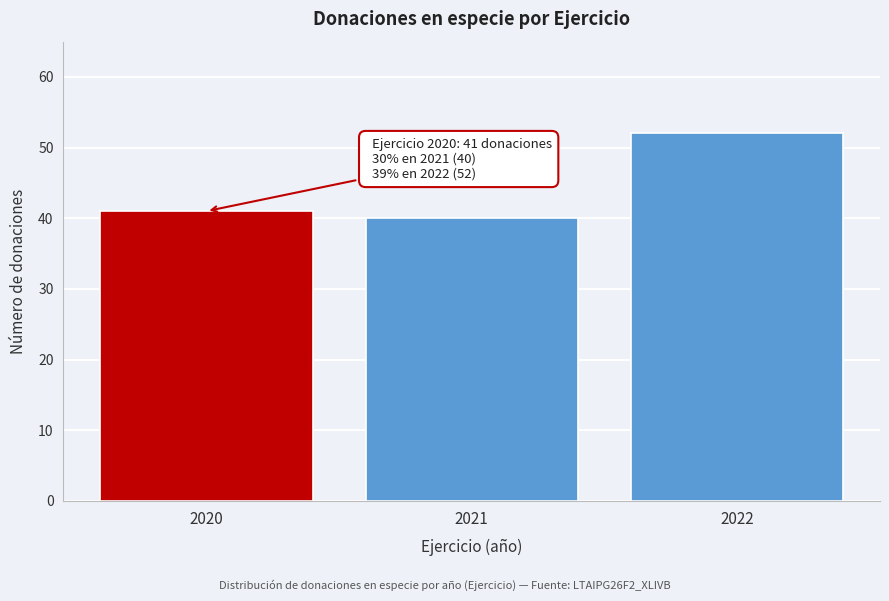

Reading left to right, list all the values displayed in this chart.

2020=41	2021=40	2022=52